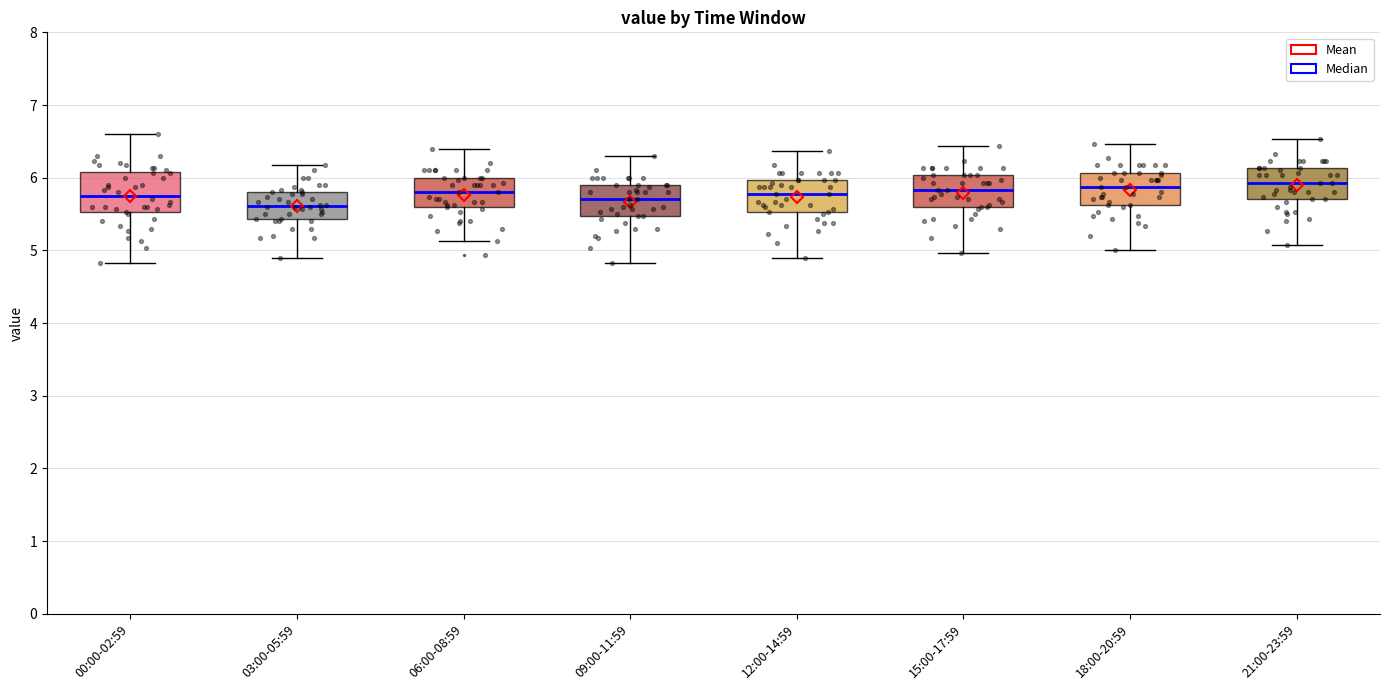

Which box is the tallest, from its lower edge to its upper edge?

00:00-02:59